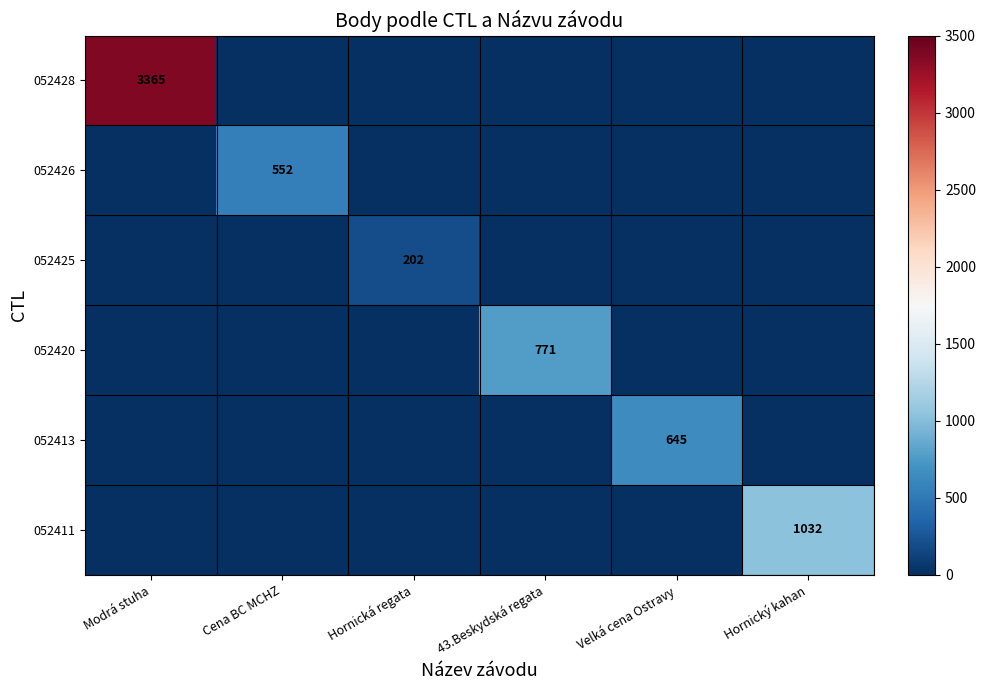

List the labels in order of 052420 value, largest first.

43.Beskydská regata, Modrá stuha, Cena BC MCHZ, Hornická regata, Velká cena Ostravy, Hornický kahan